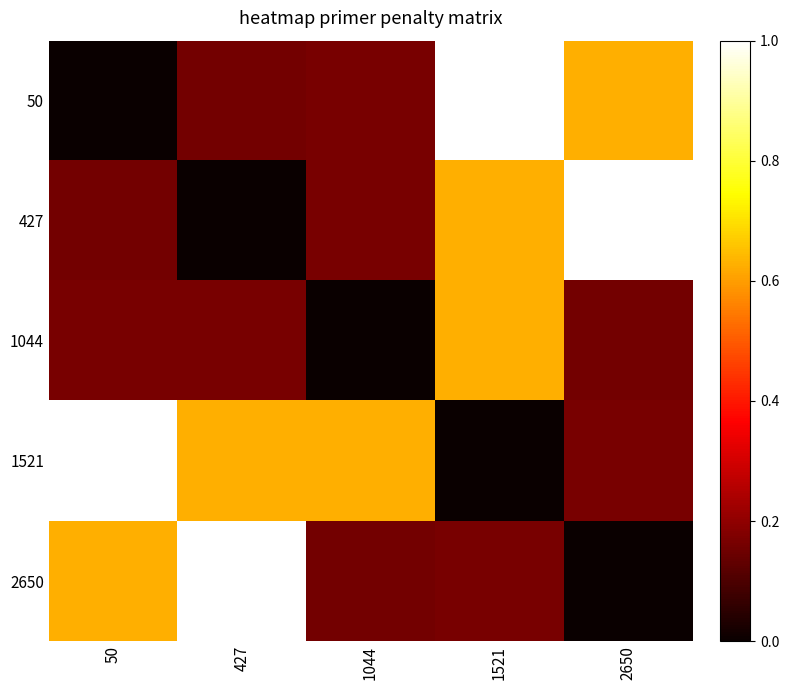

Count the number of categories in the chart.

5